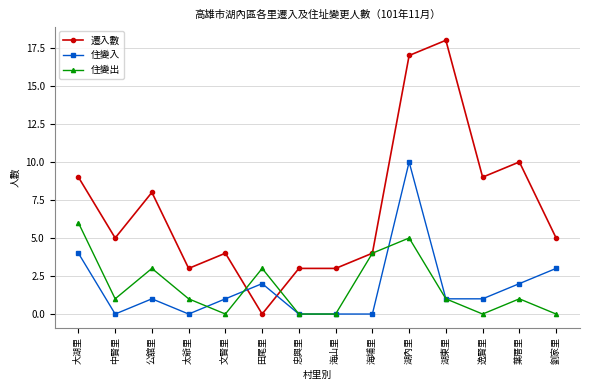

How many data points does each series have?

14